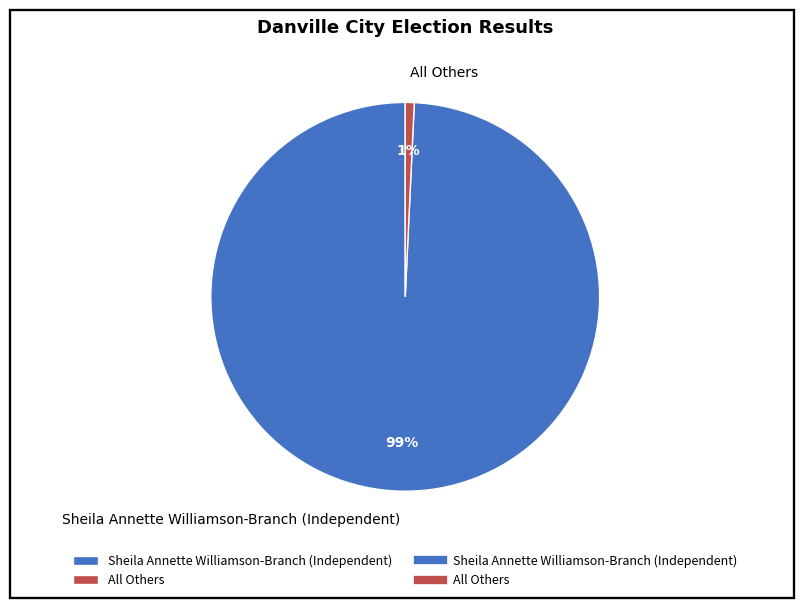

True or false: All Others accounts for 1% of the total.

True